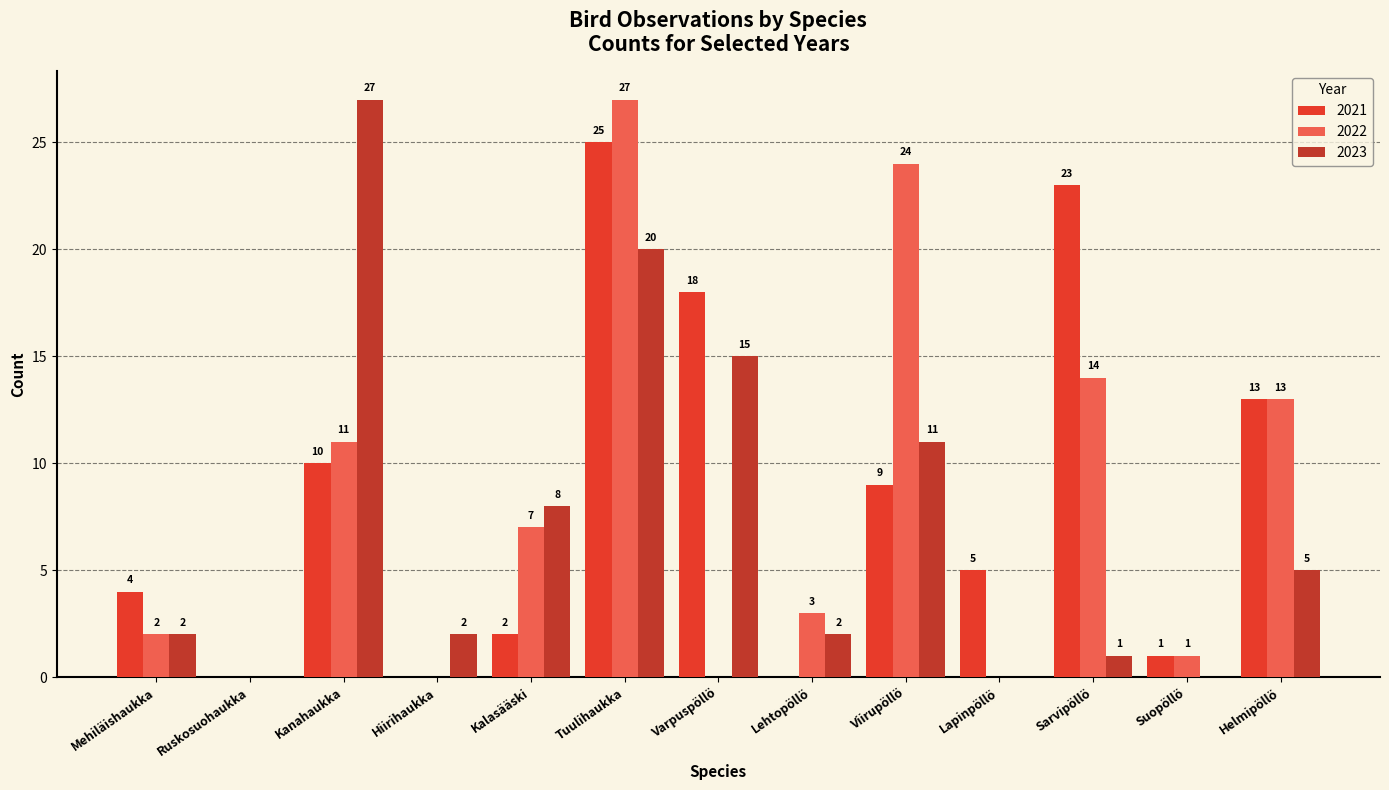

How many data points does each series have?

13